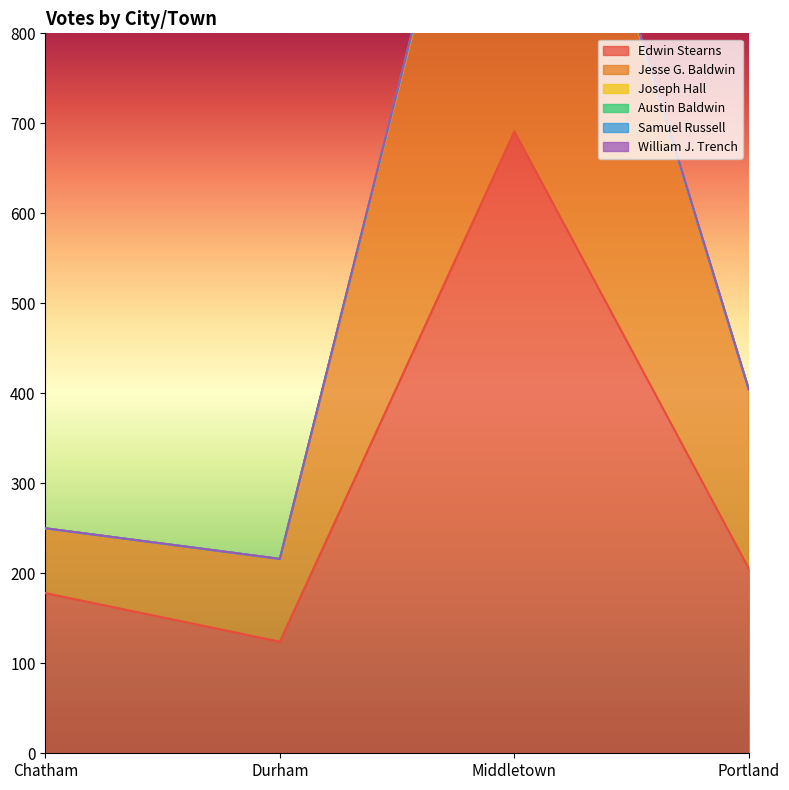

Does the chart have visible grid lines?

No